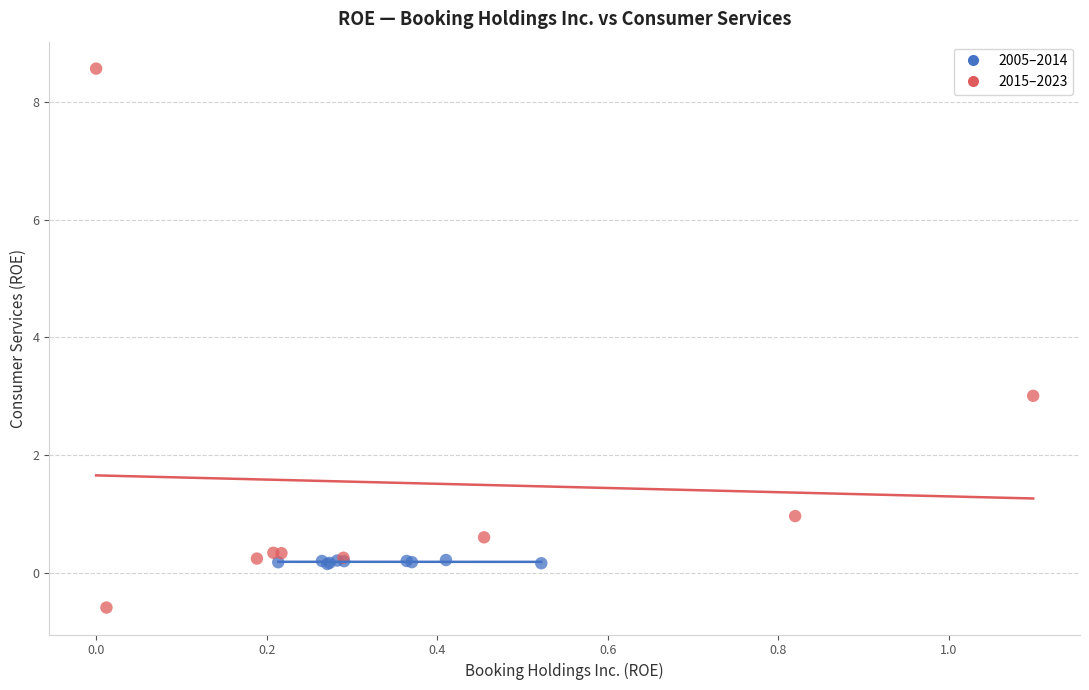

Which series reaches the maximum Y coordinate?

2015–2023